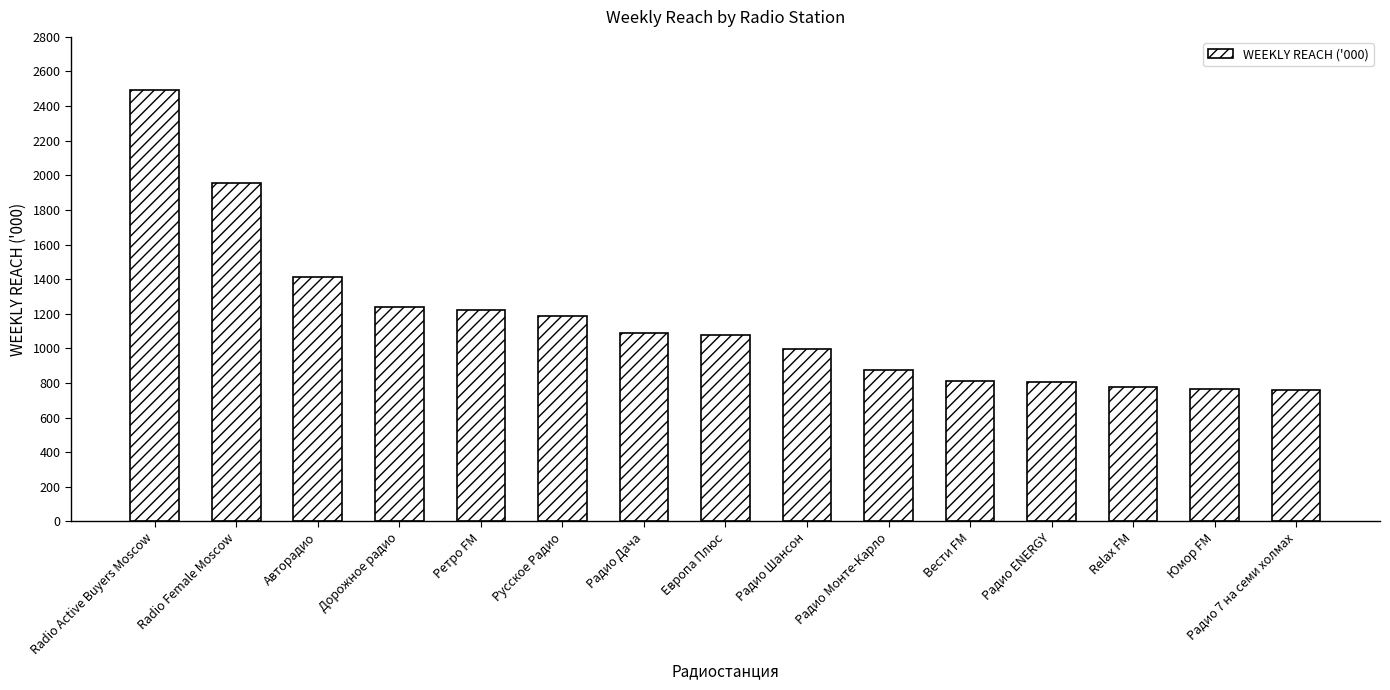

At which label is the value closest to 1626?

Авторадио